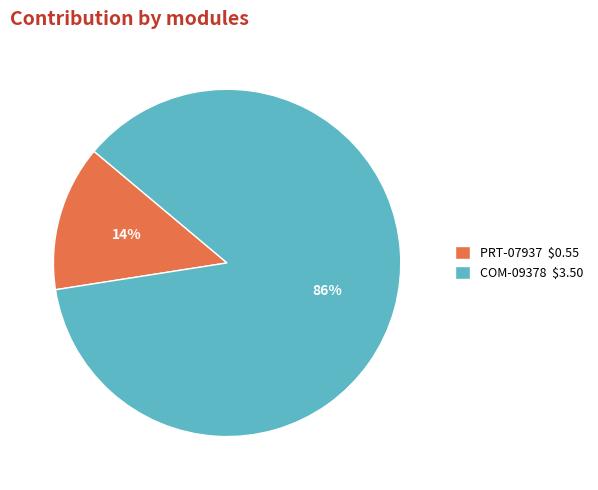

Which category accounts for the majority?

COM-09378